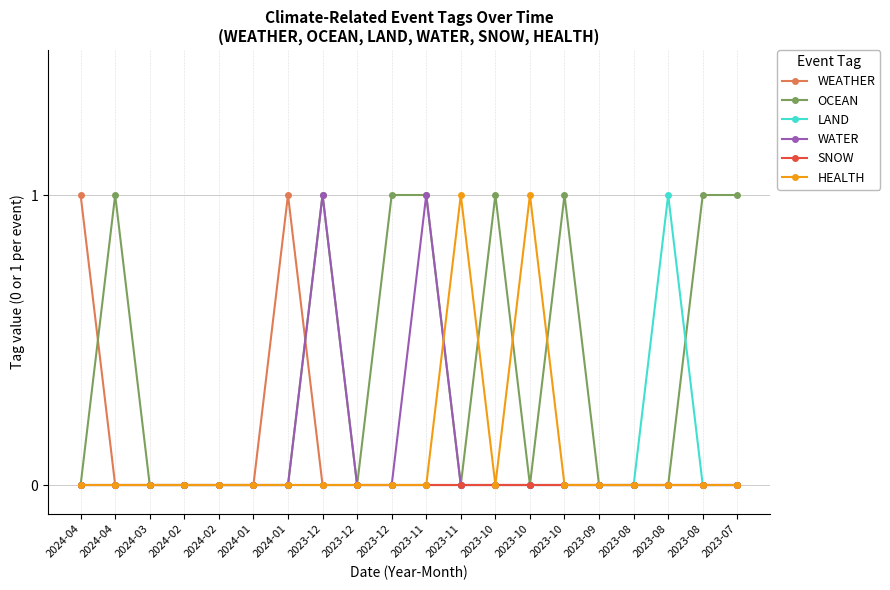

True or false: SNOW has a value of 0 at 2024-03.

True